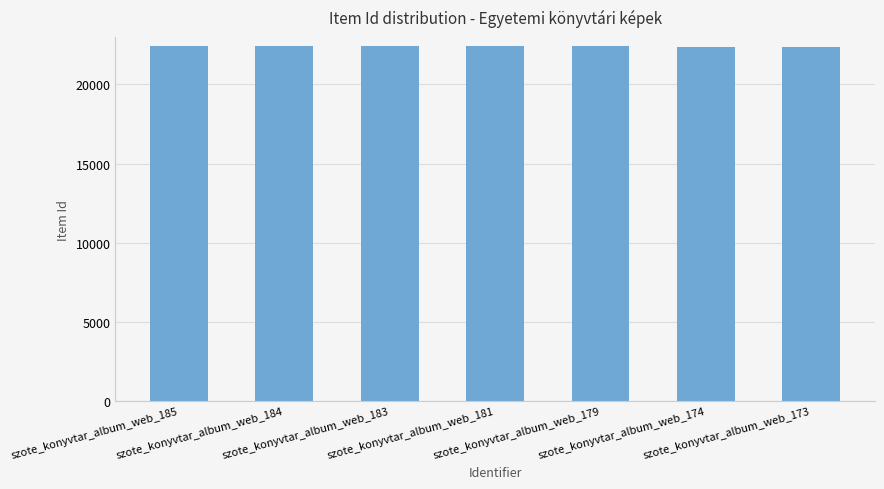

What is the maximum value shown in the chart?

22405